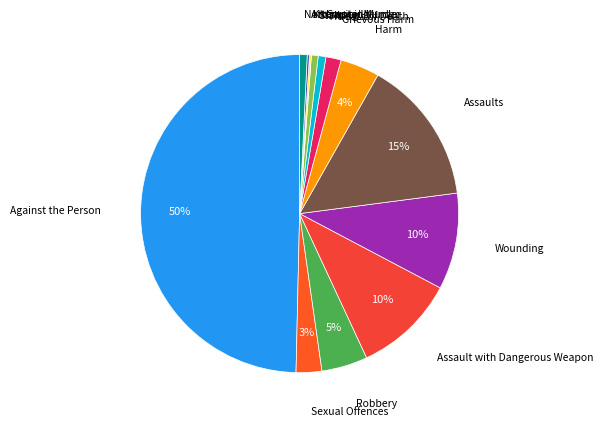

Between Non Capital Murder and Against the Person, which is larger?

Against the Person